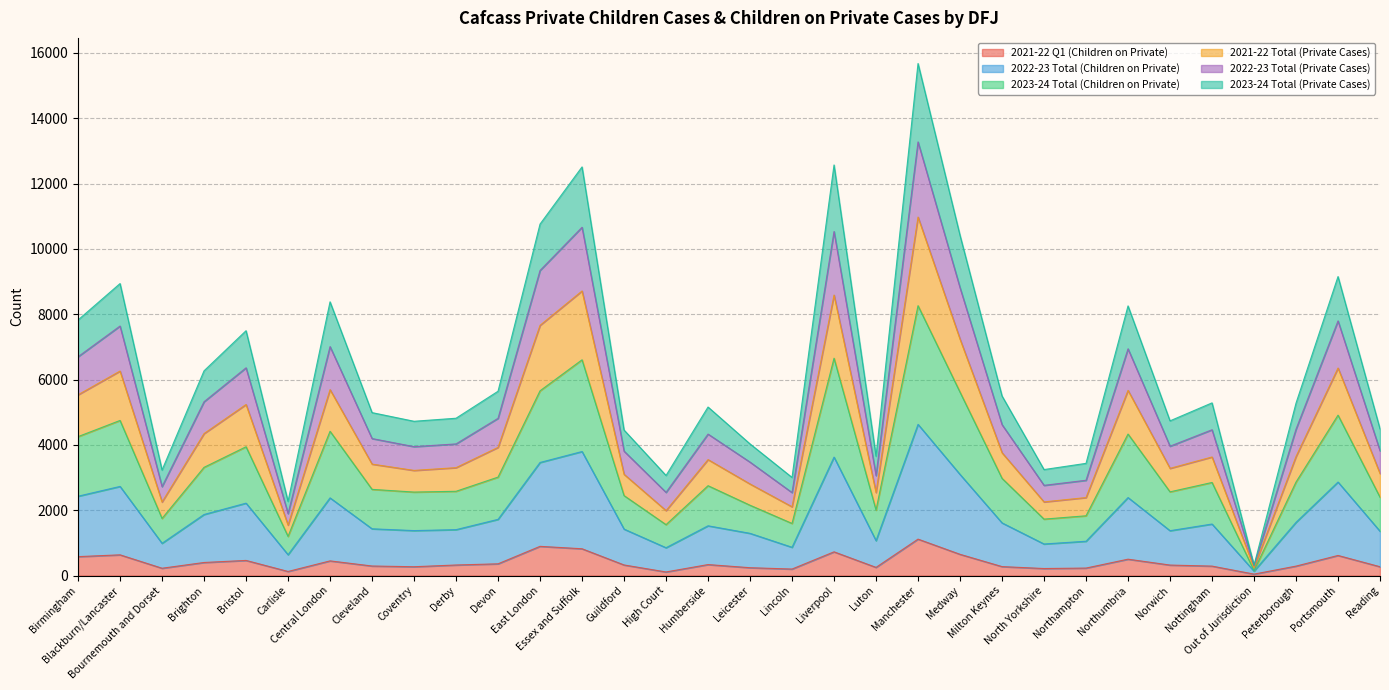

What is the maximum value shown in the chart?

15674